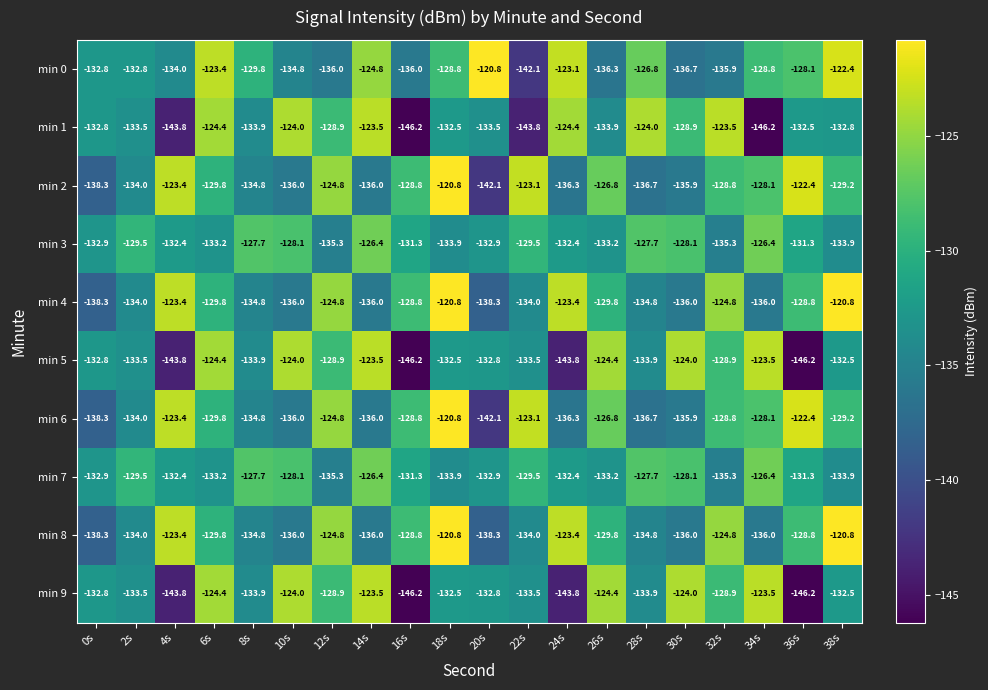

Read the min 5 value at 26s.

-124.4